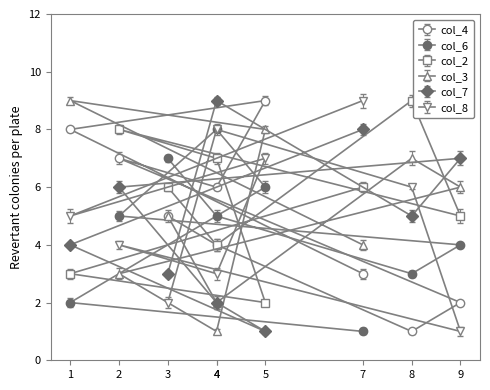

Which series changed the most between 4 and 7?

col_6